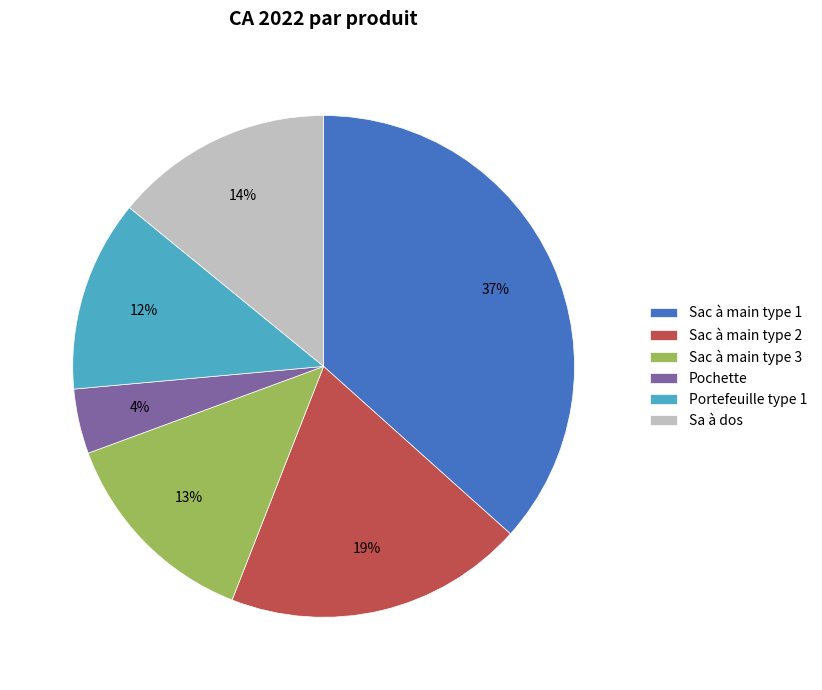

Is there a majority slice in this chart?

No